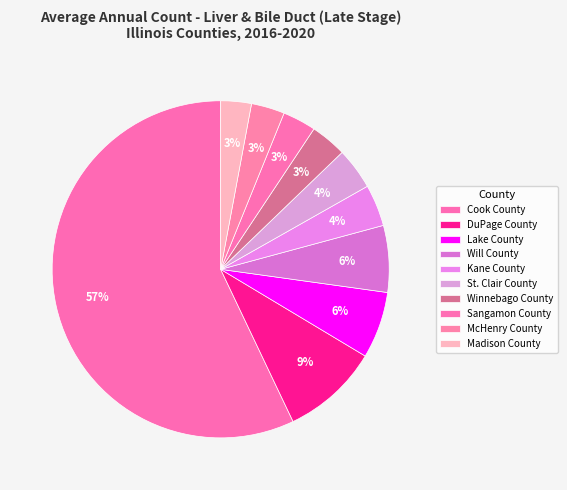

How many slices are in this pie chart?

10